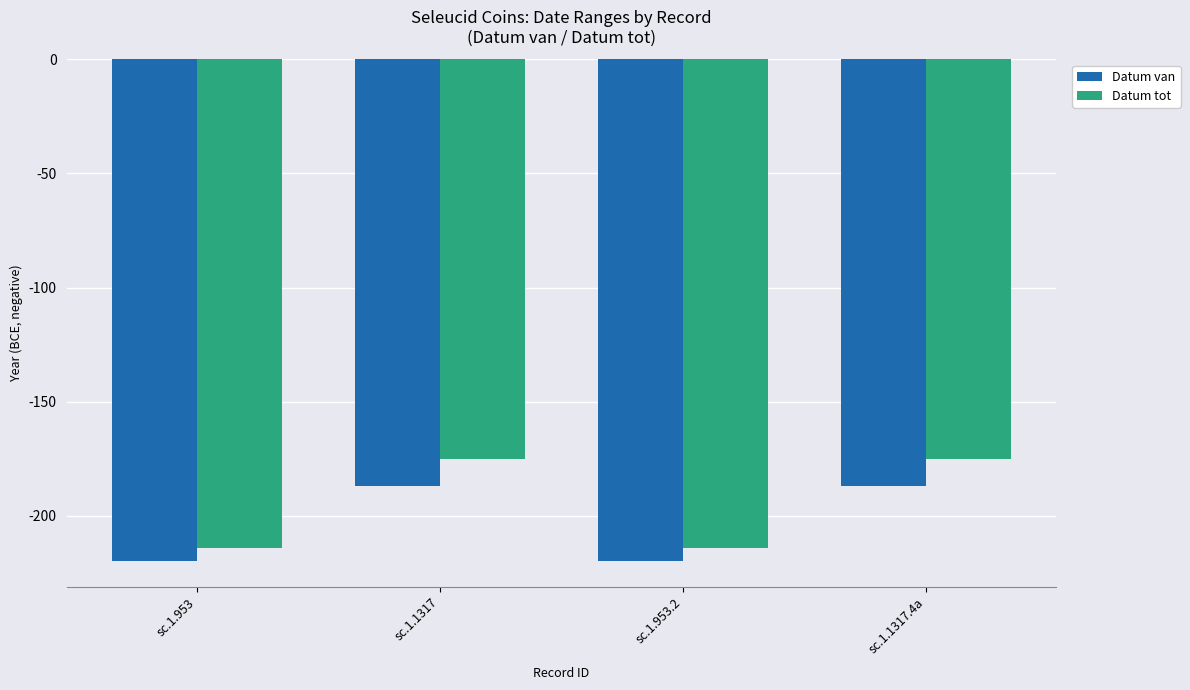

How many series are shown in this chart?

2